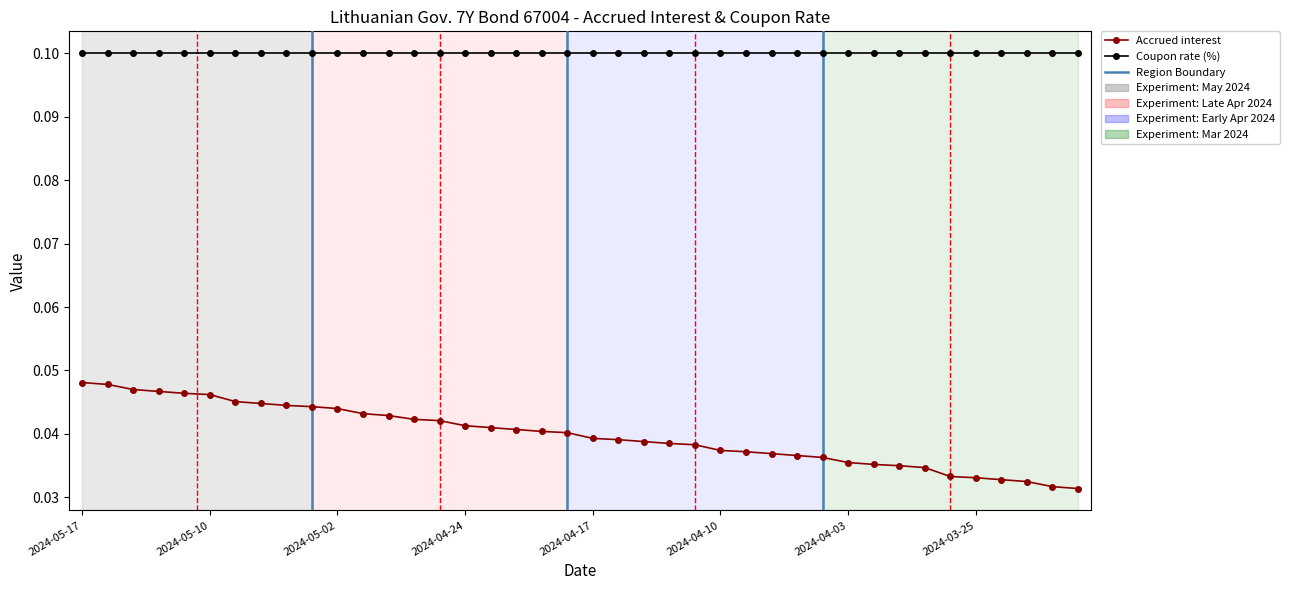

At how many categories does at least one series exceed 0?

40